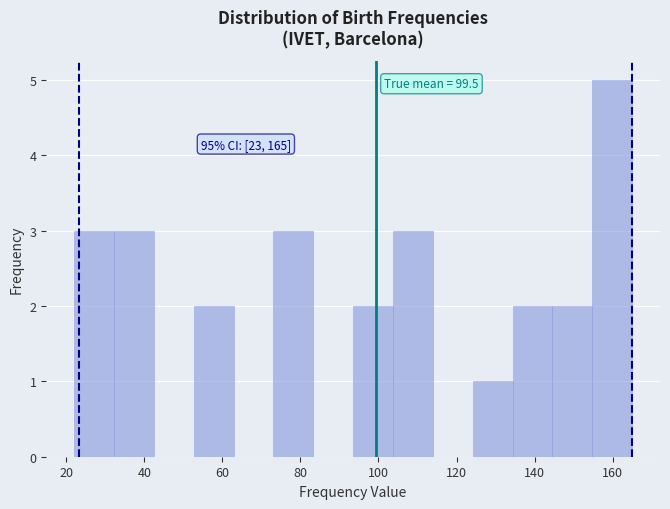

Over which range of the x-axis is the bar tallest?

154 to 166